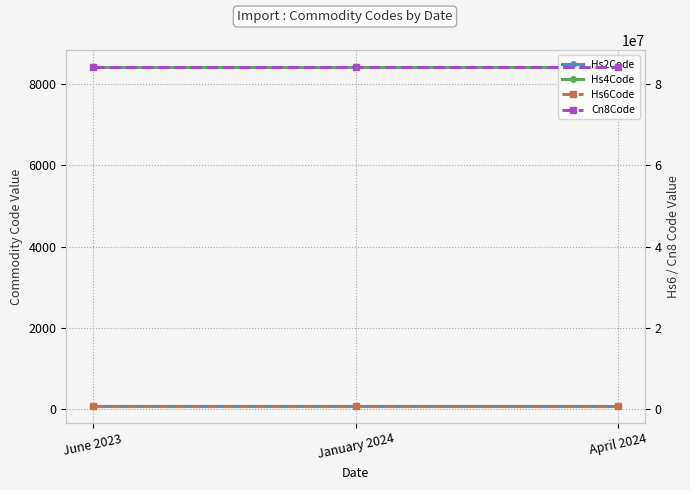

Is it true that Cn8Code equals 35562772 at January 2024?

False